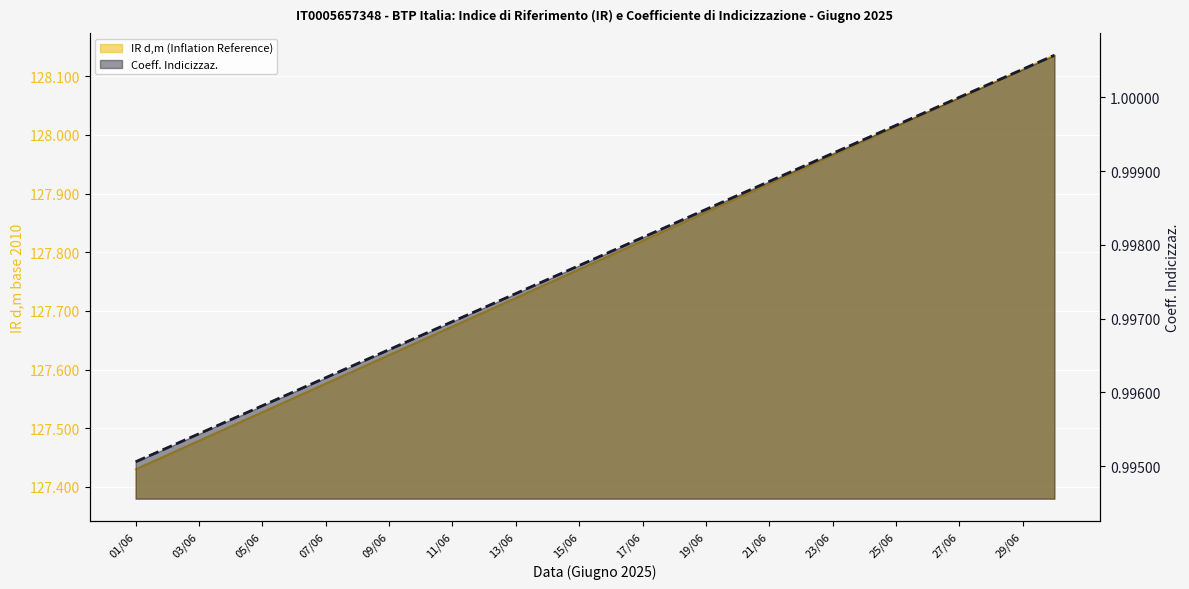

Which has a higher value, 17/06 or 01/06?

17/06